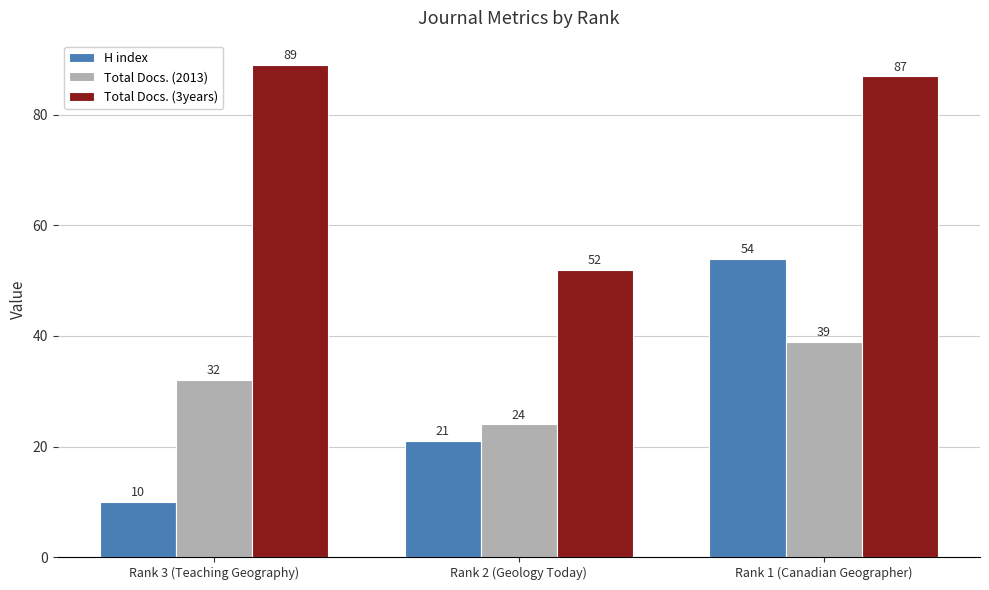

Which label corresponds to the smallest value in the chart?

Rank 3 (Teaching Geography)